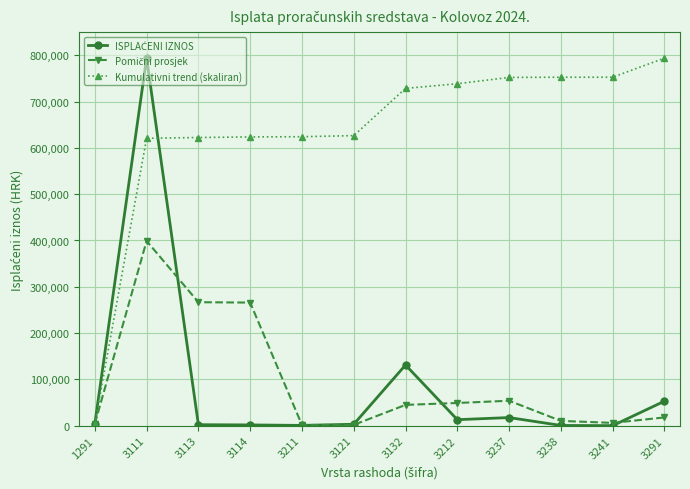

Does the chart display data point markers on the line(s)?

Yes